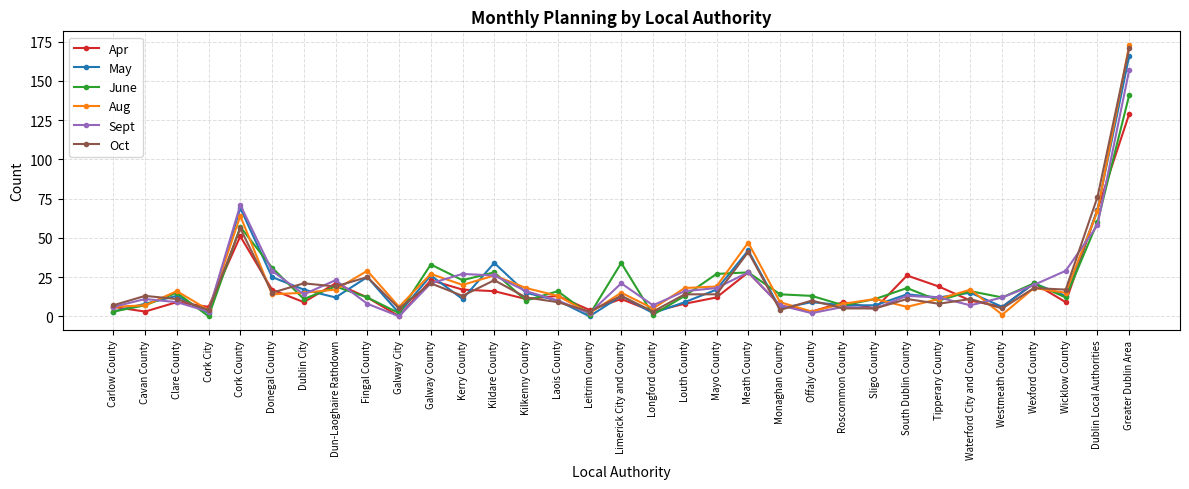

The value of Apr at Wicklow County is 3. True or false?

False